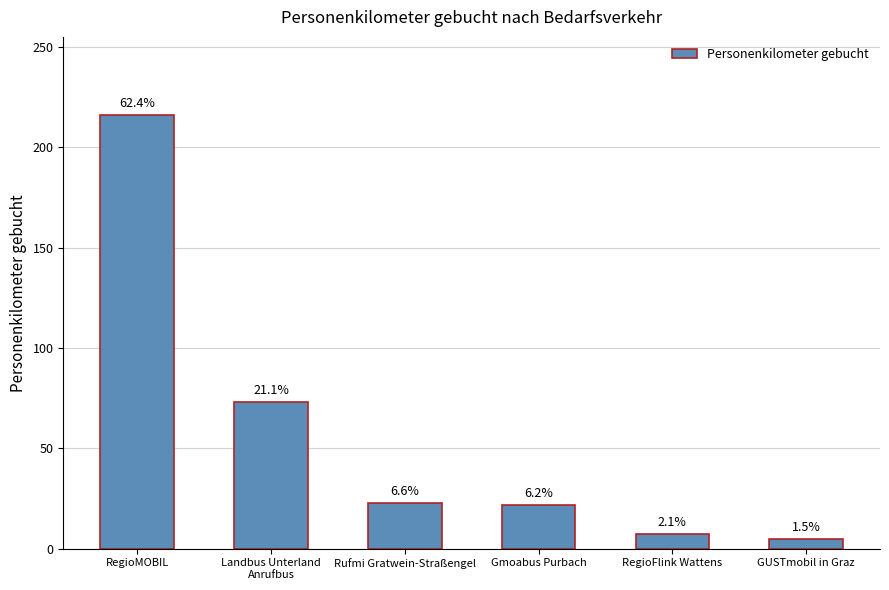

List the labels in order of value, smallest first.

GUSTmobil in Graz, RegioFlink Wattens, Gmoabus Purbach, Rufmi Gratwein-Straßengel, Landbus Unterland
Anrufbus, RegioMOBIL